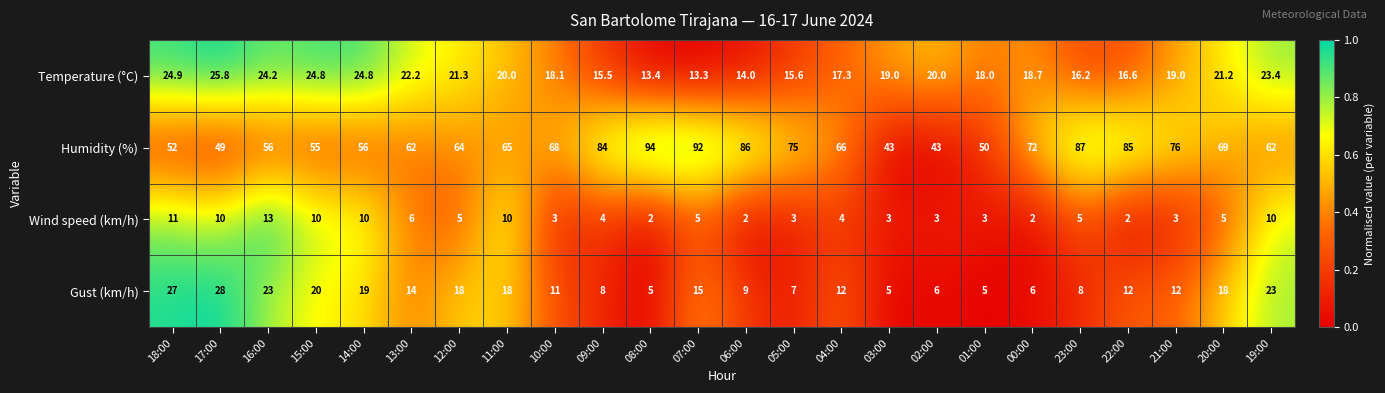

What is the spread (max minus min) of values at 11:00?

55.0